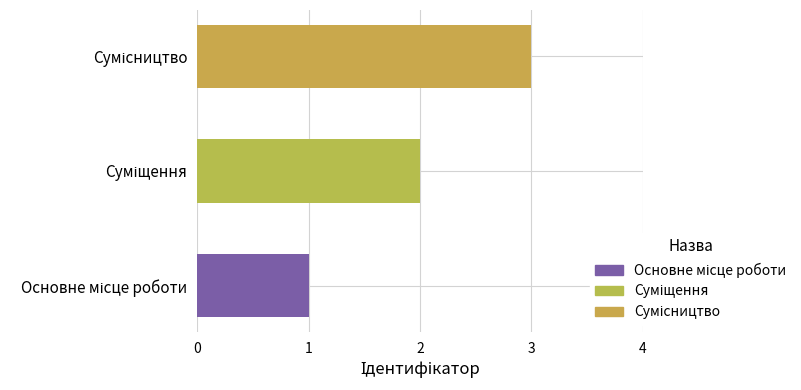

How many series are shown in this chart?

1